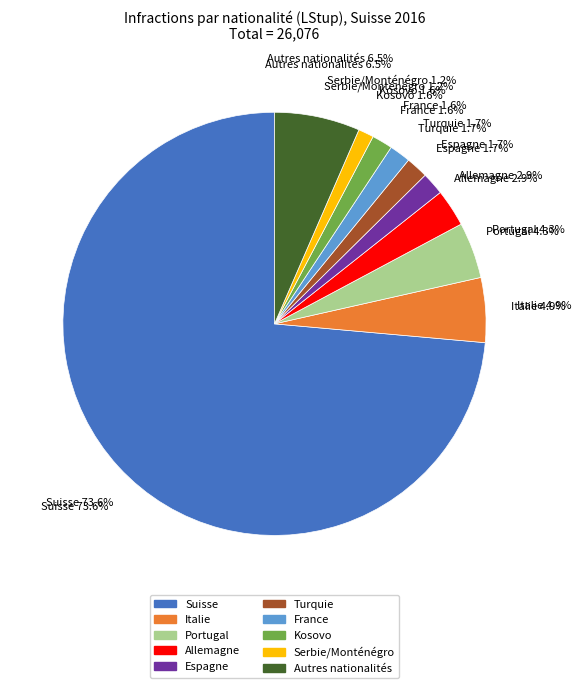

What percentage is the France slice, to the nearest percent?

2%